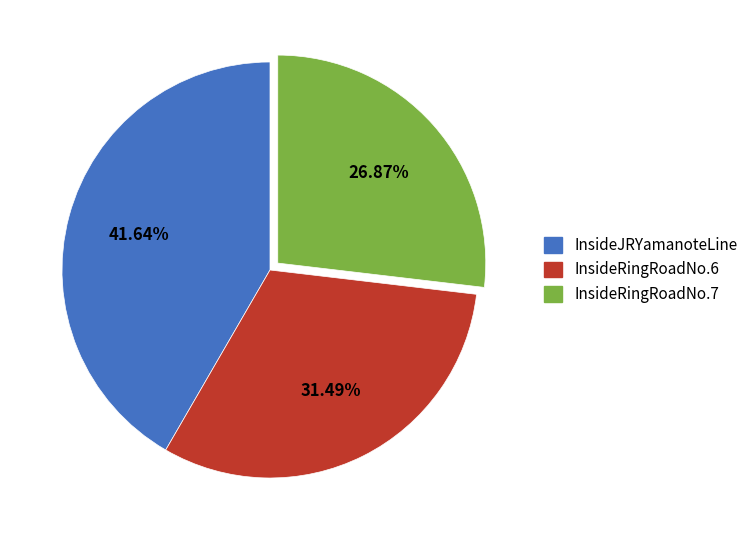

Rank the categories by value from highest to lowest.

InsideJRYamanoteLine, InsideRingRoadNo.6, InsideRingRoadNo.7